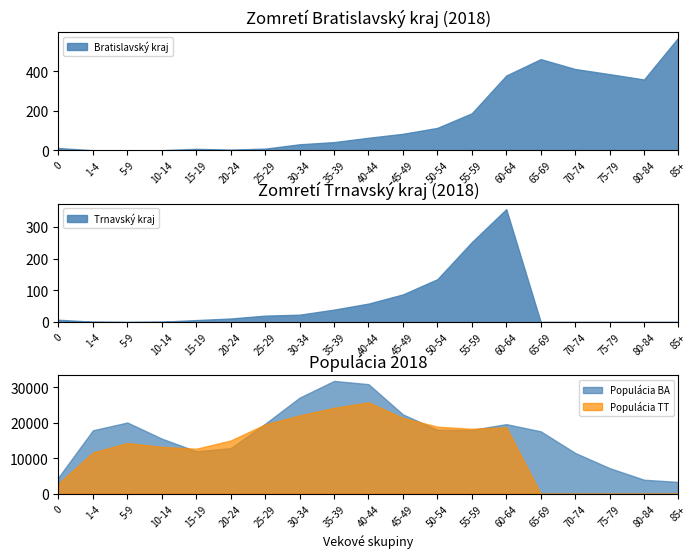

Which has a higher value, 75-79 or 5-9?

75-79